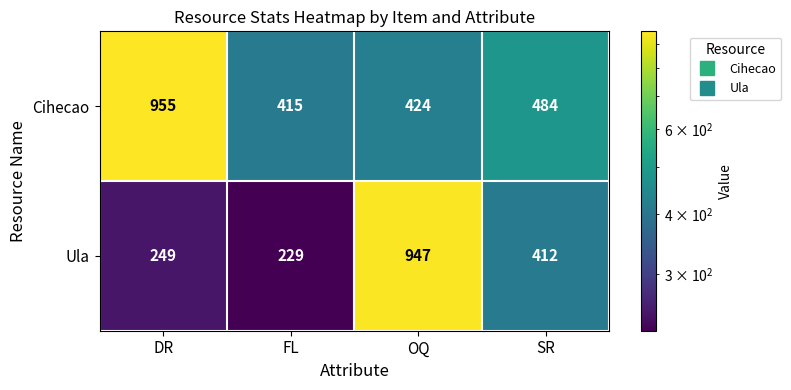

Which label corresponds to the largest value in the chart?

DR